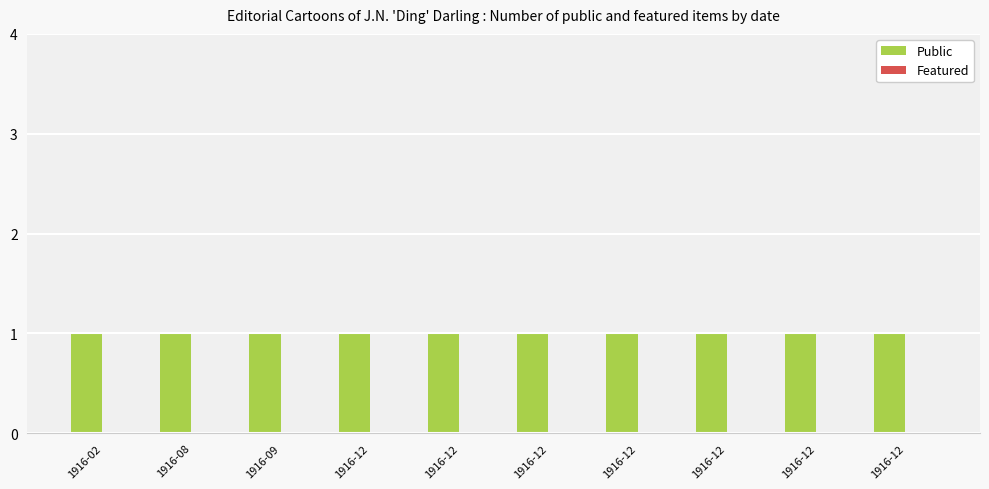

What is the greatest value displayed?

1